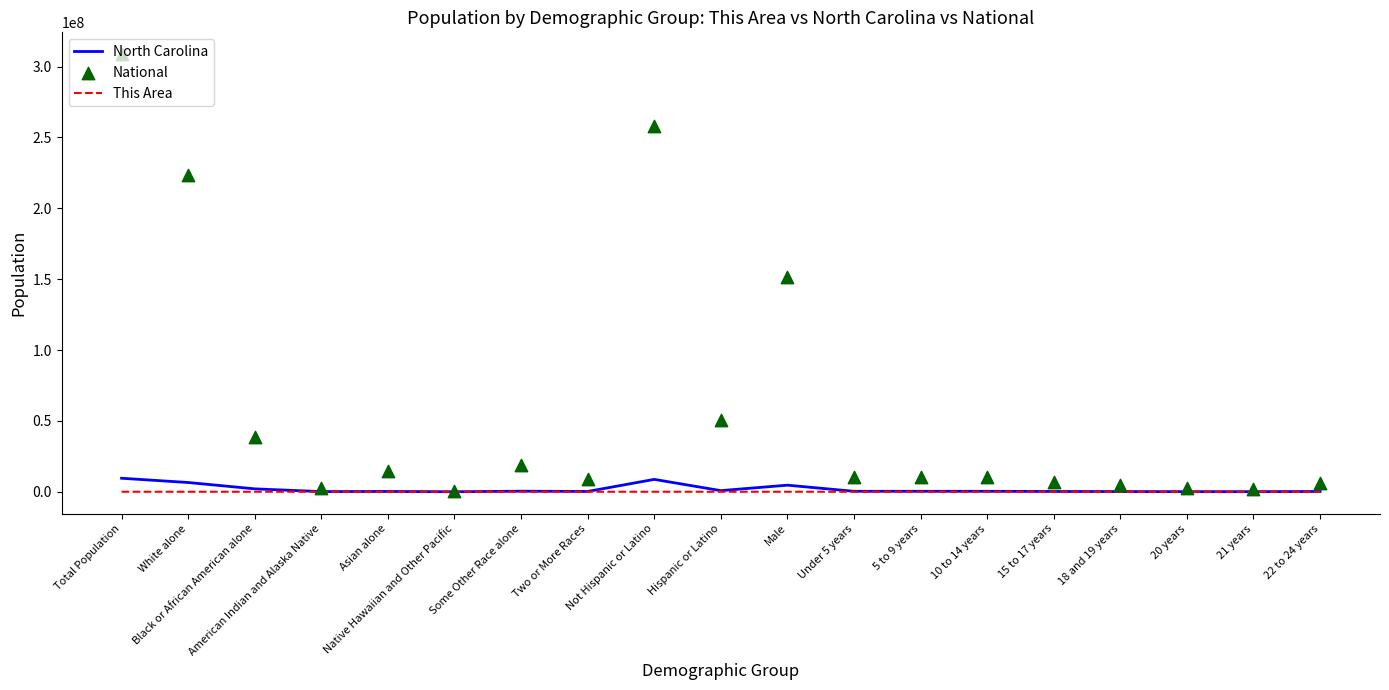

At which category is the sum across all series the highest?

Total Population